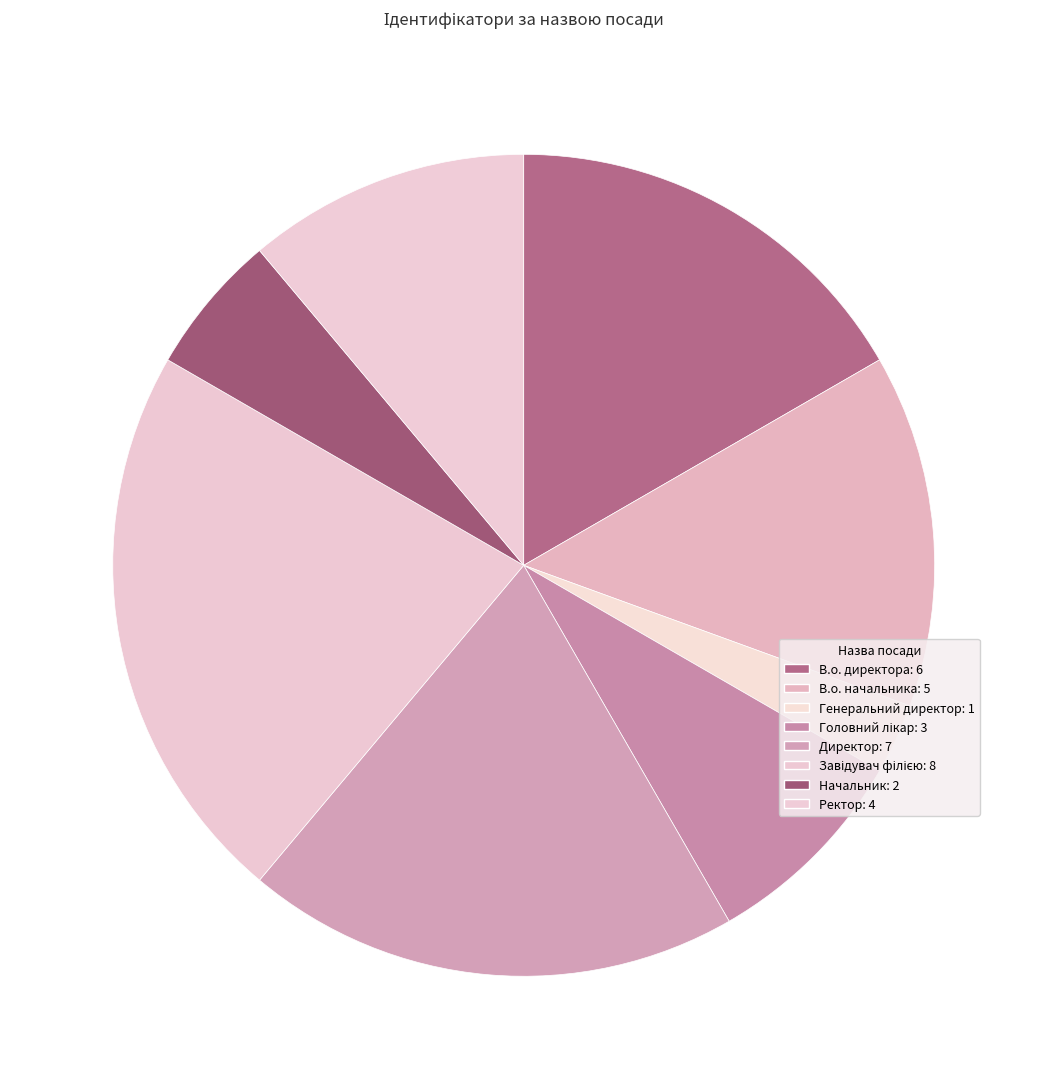

What is the ratio of the value at Головний лікар to the value at Завідувач філією?

0.4